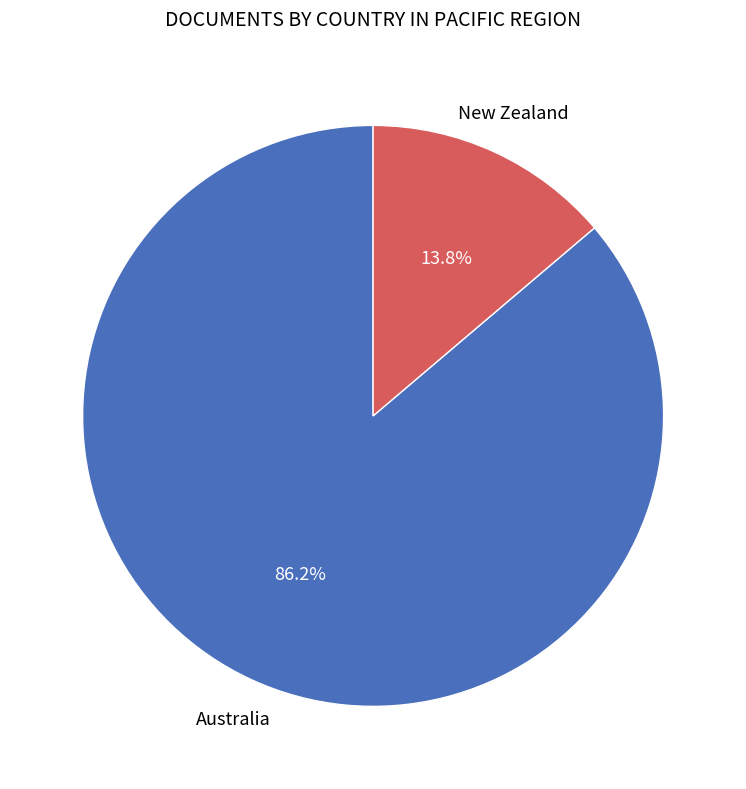

Does any single category account for the majority?

Yes